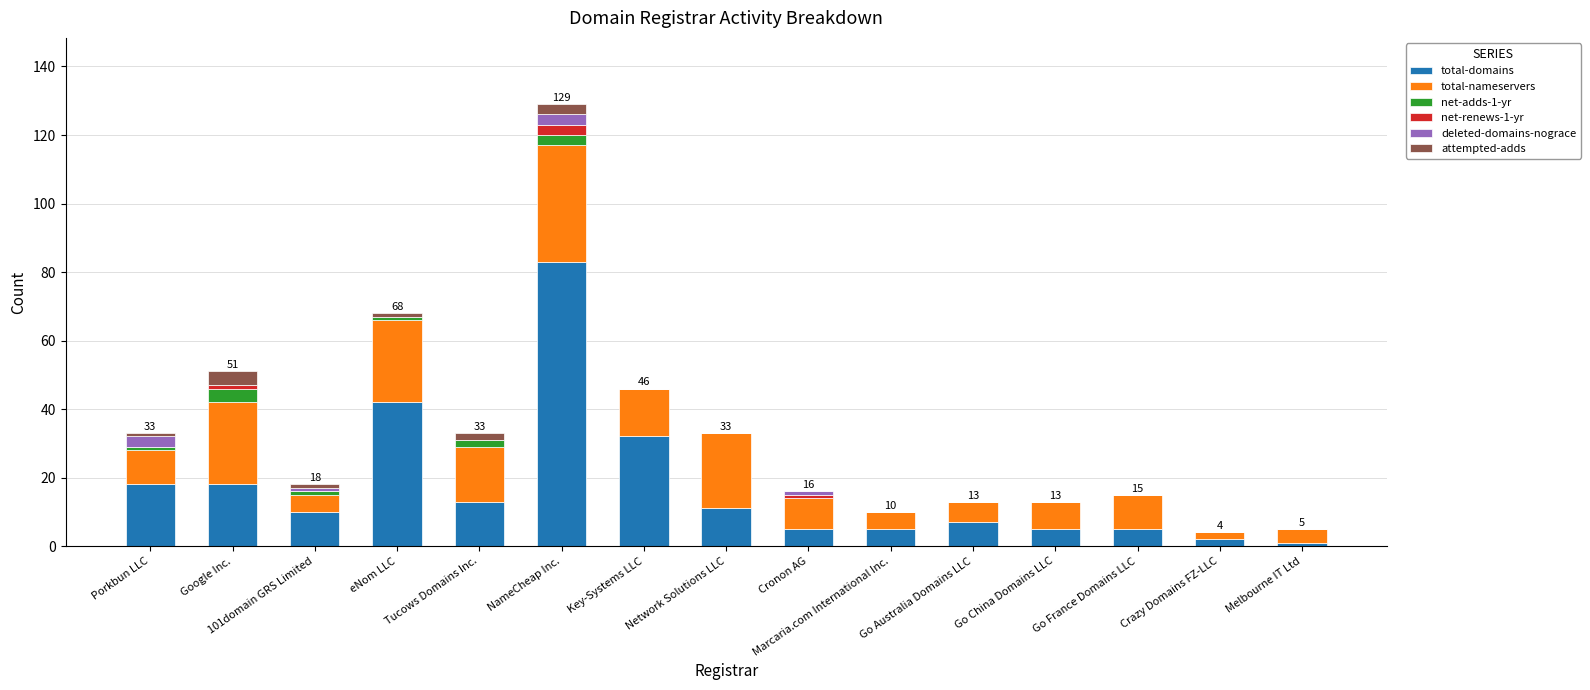

What is the maximum value for total-domains?

83